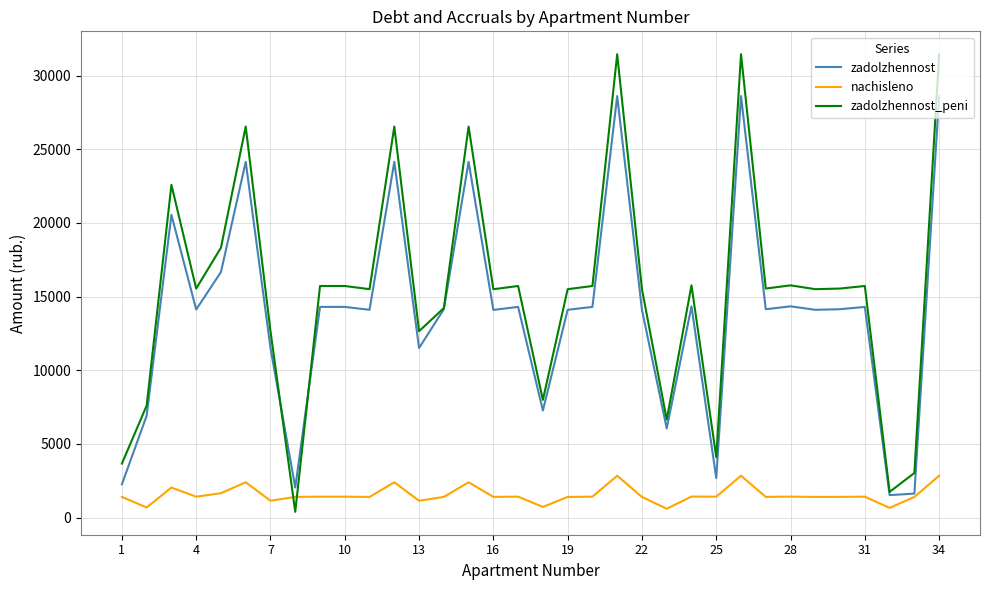

What is the maximum value for zadolzhennost_peni?

31453.9